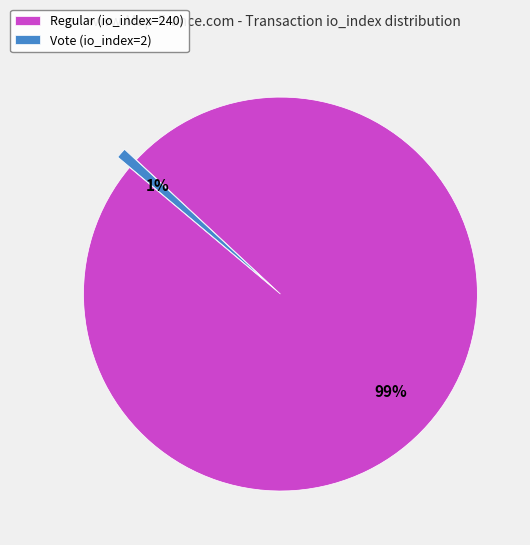

Is the sum of Vote (io_index=2) and Regular (io_index=240) greater than half?

Yes